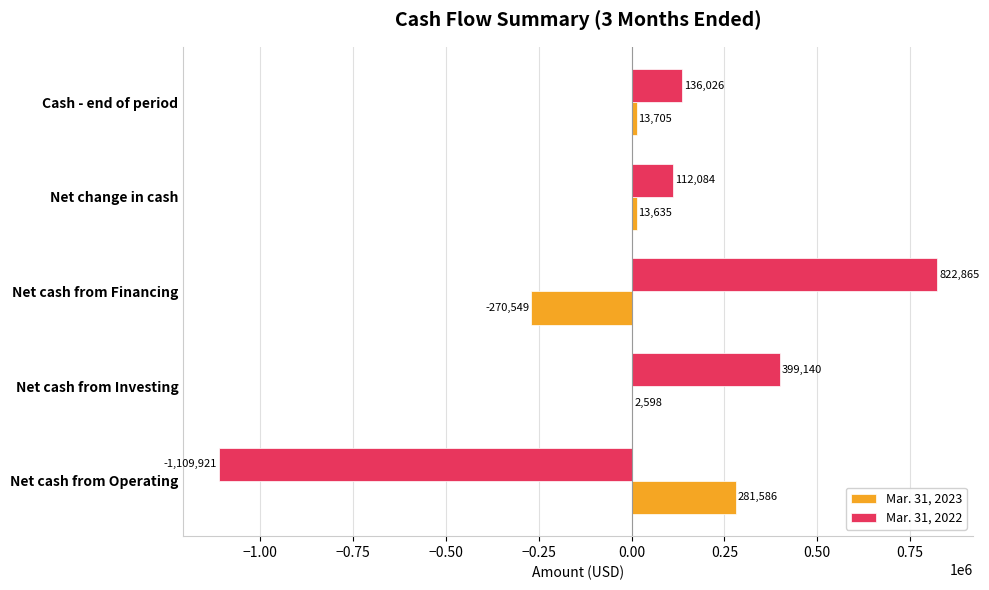

At which label is Mar. 31, 2022 closest to -143528?

Net change in cash